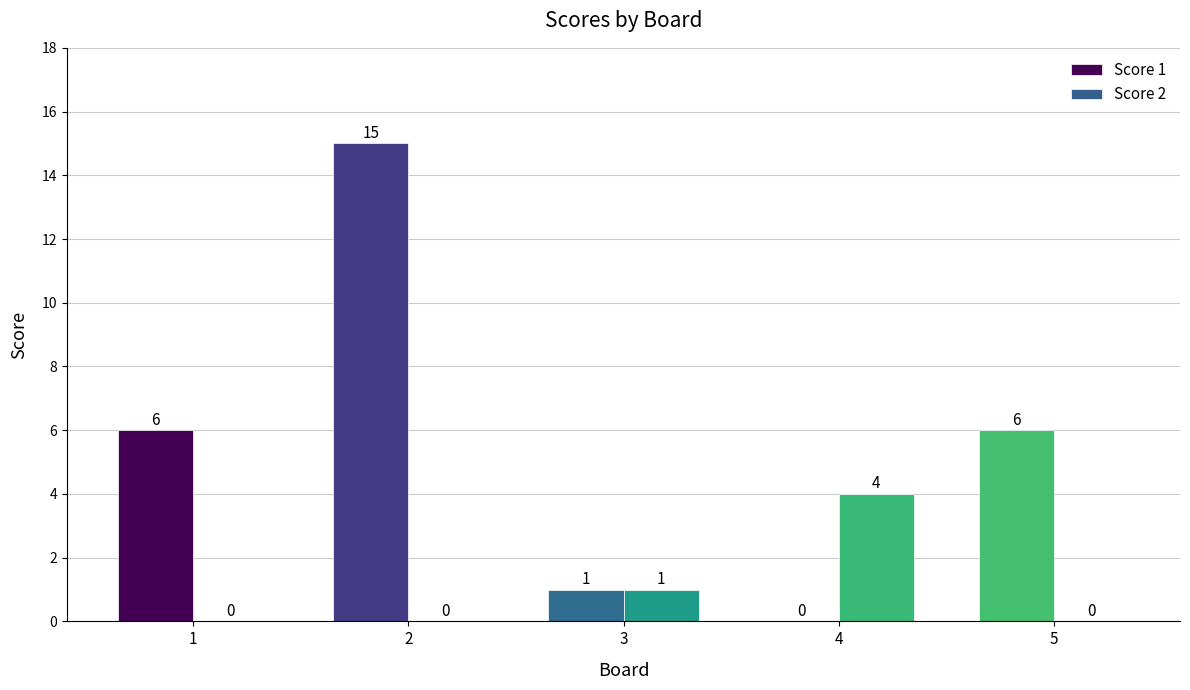

What is the sum of all Score 1 values?

28